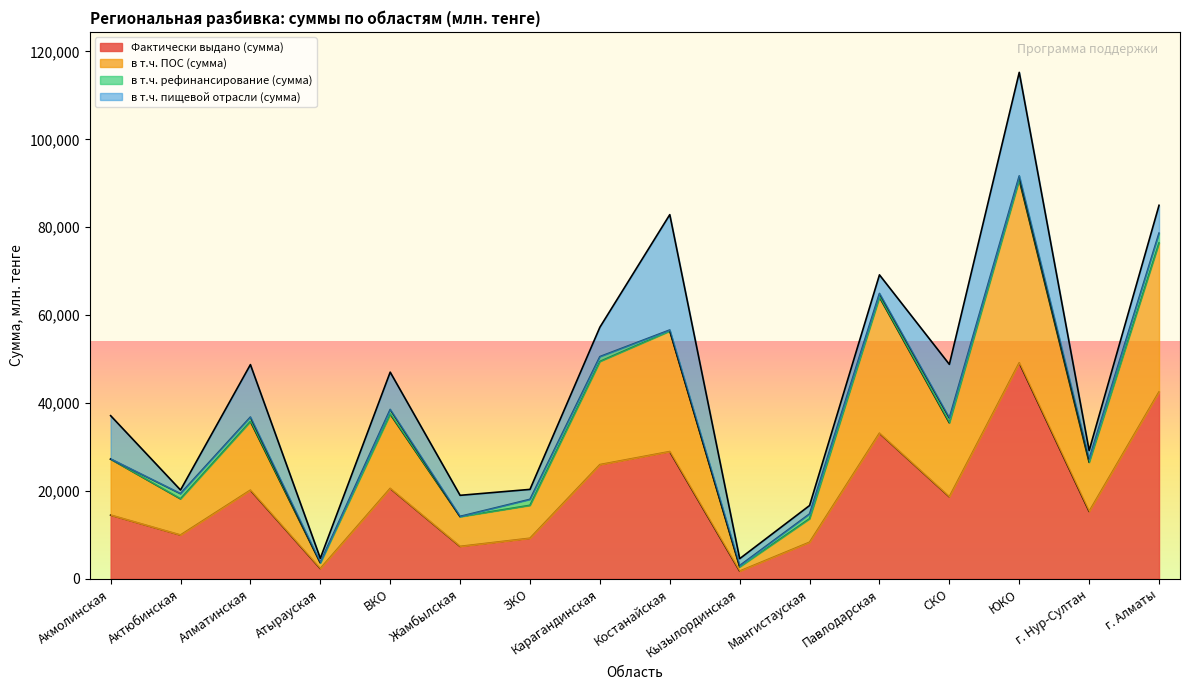

Rank the categories by Фактически выдано (сумма) value from lowest to highest.

Кызылординская, Атырауская, Жамбылская, Мангистауская, ЗКО, Актюбинская, Акмолинская, г. Нур-Султан, СКО, Алматинская, ВКО, Карагандинская, Костанайская, Павлодарская, г. Алматы, ЮКО